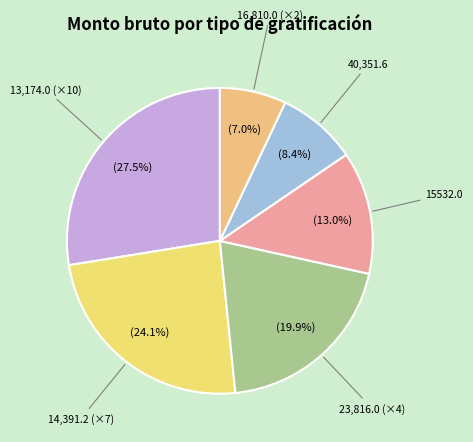

Count the number of slices in the pie.

6